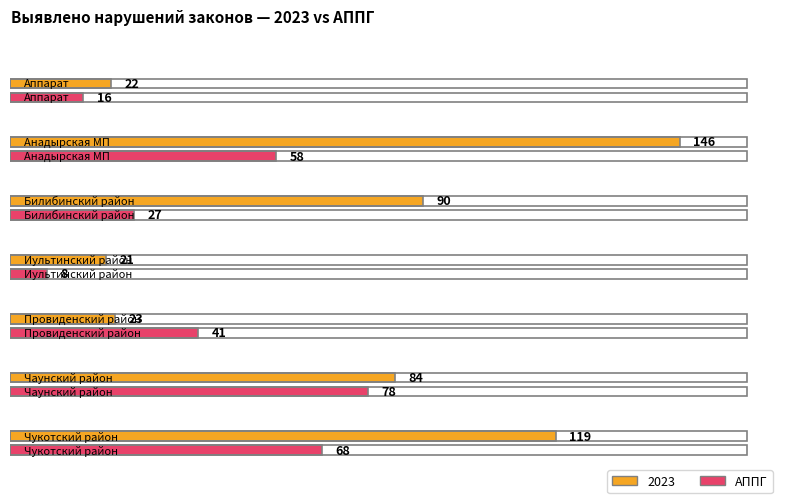

What is the average value of the АППГ series?

42